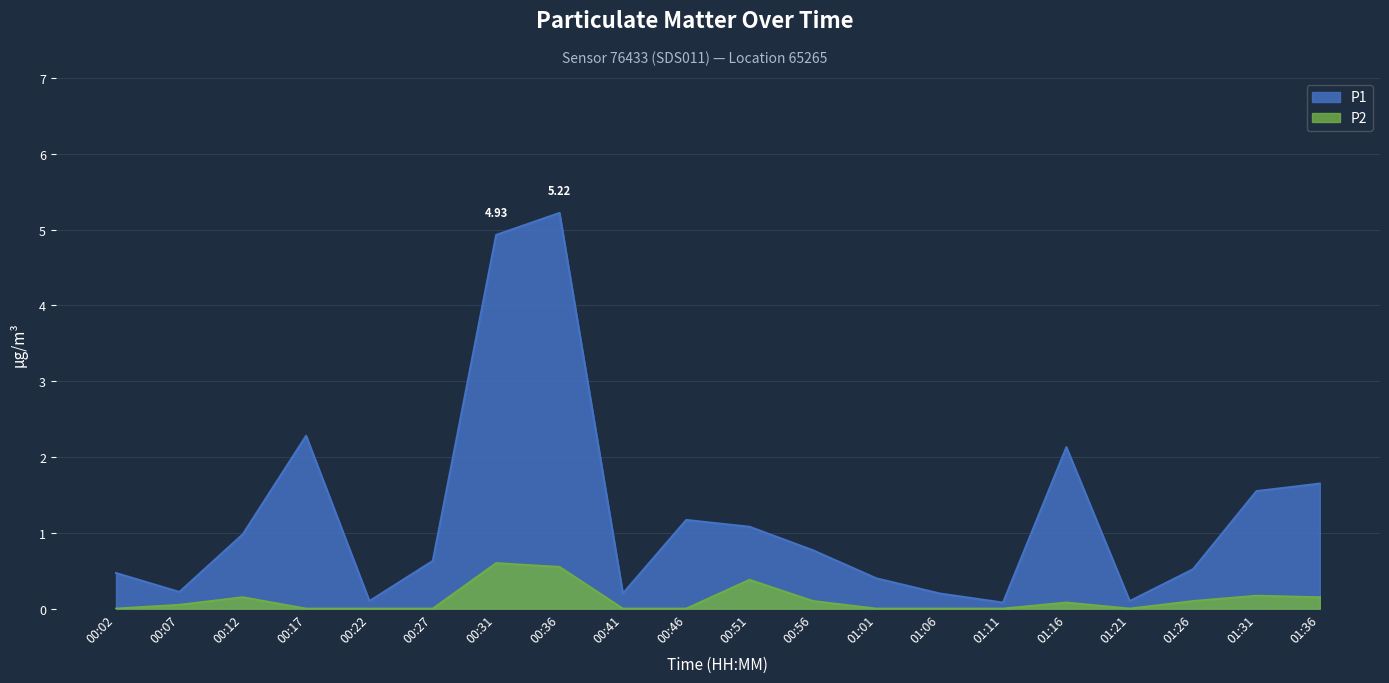

True or false: P1 and P2 cross at least once.

False